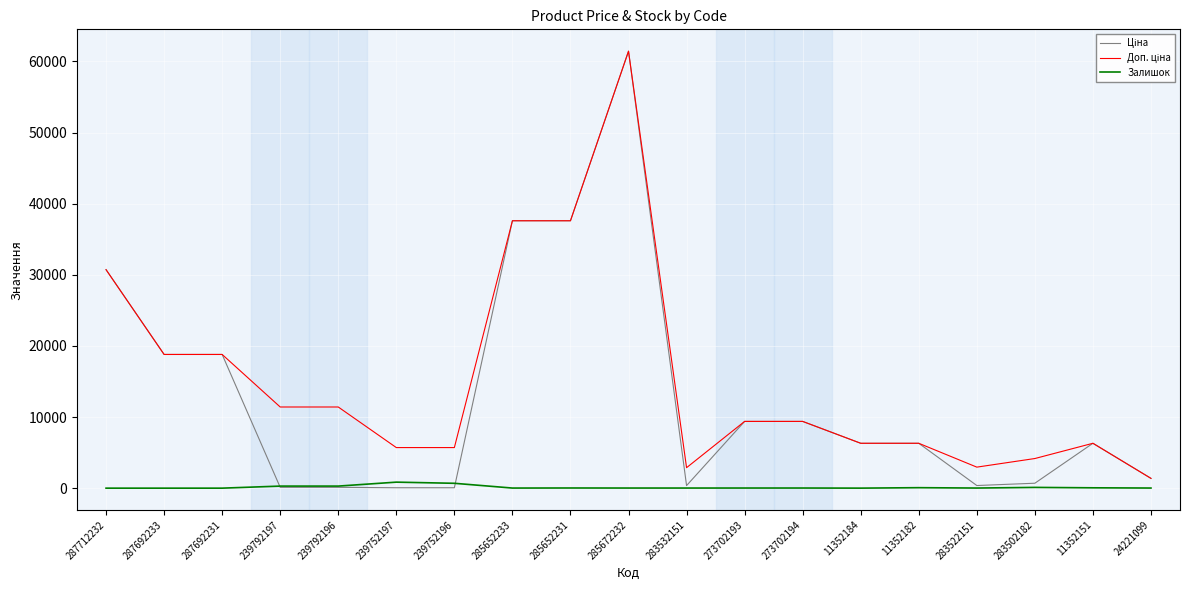

What is the total value across all series at 287712232?

61434.3